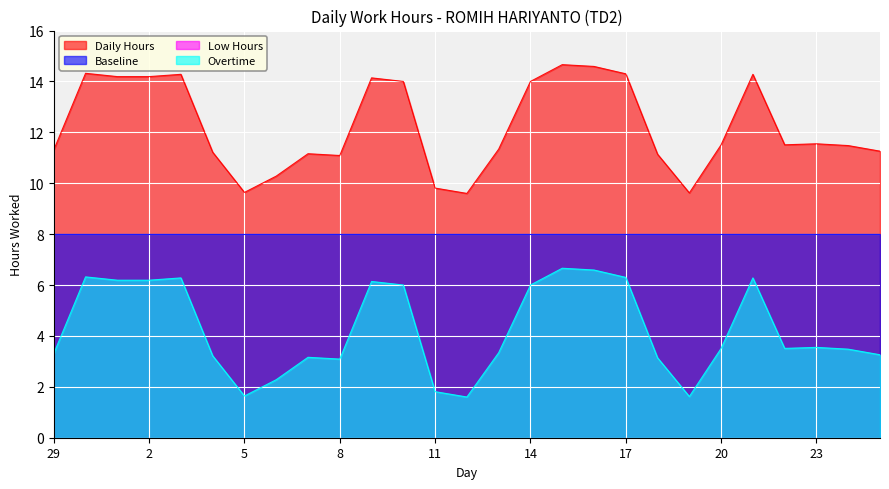

True or false: Daily Hours has more than 0 points higher than both neighbors.

True